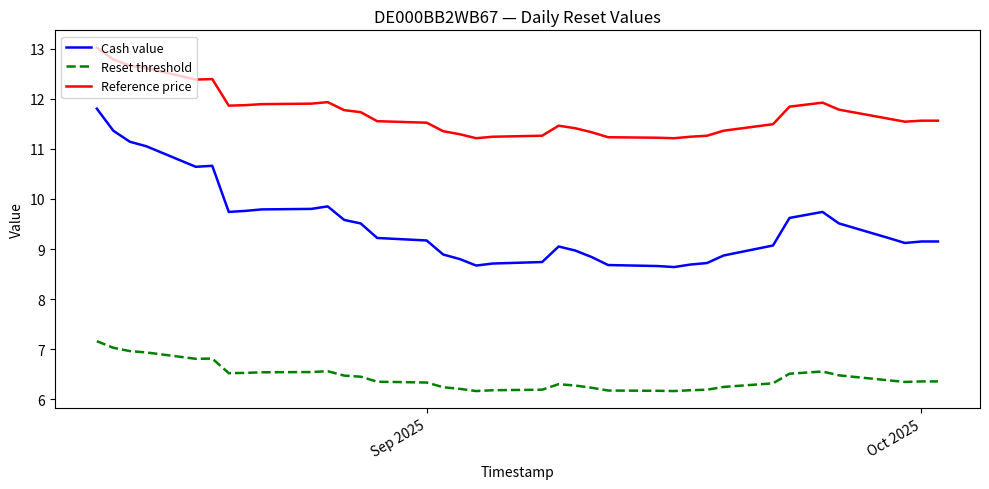

Which series has the largest total across all categories?

Reference price